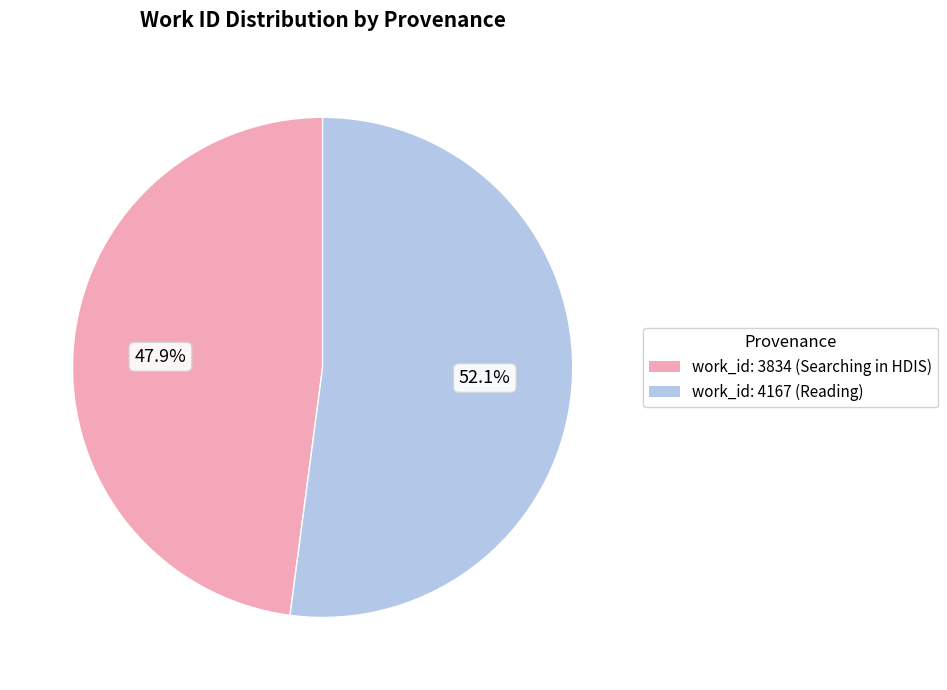

How much of the chart is everything except work_id: 3834 (Searching in HDIS)?

52.1%